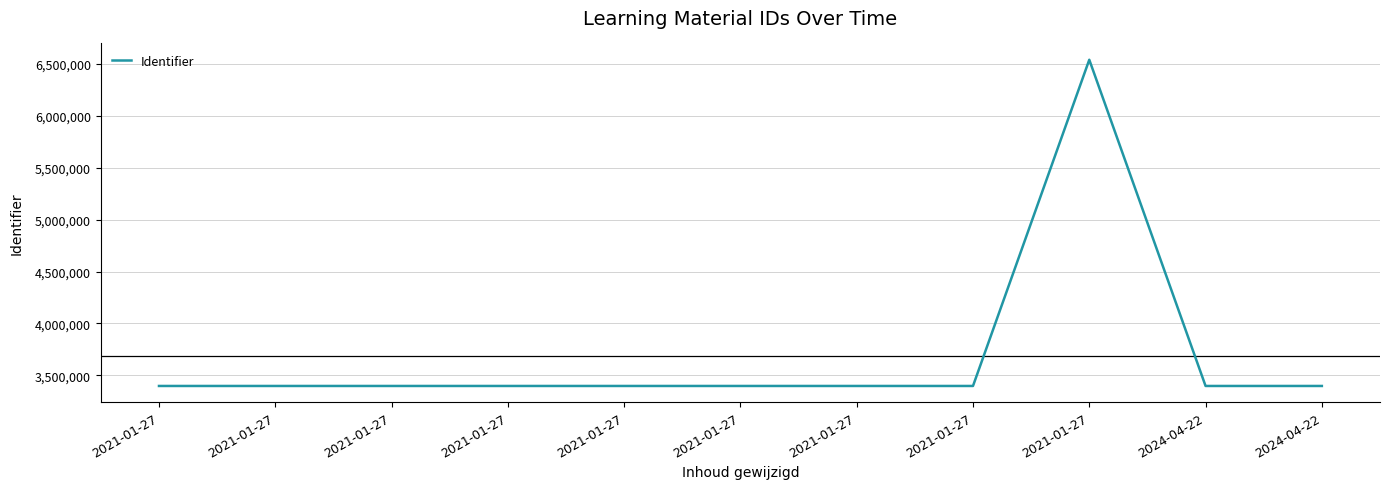

Where is the data nearest to the value 4969310?

2021-01-27